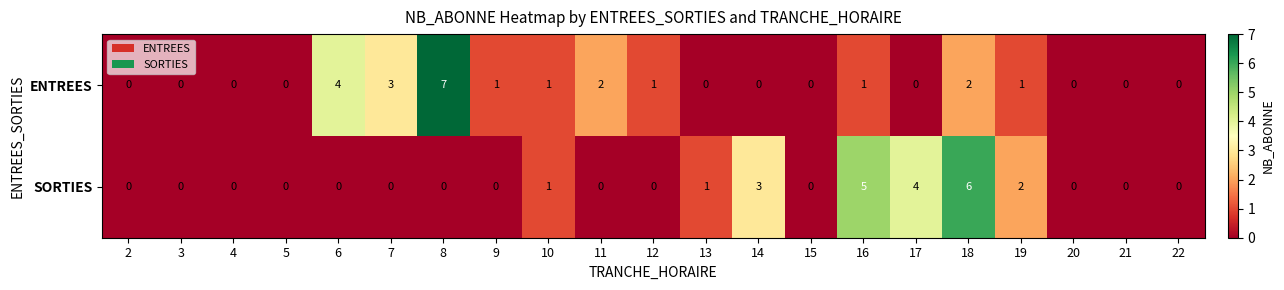

At which category is the sum across all series the highest?

18